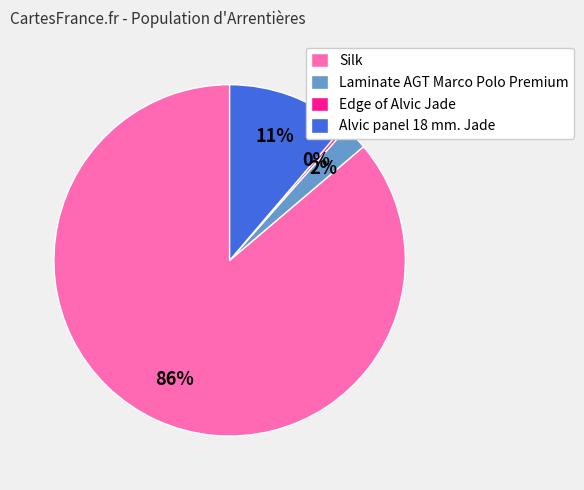

Which has a higher value, Laminate AGT Marco Polo Premium or Edge of Alvic Jade?

Laminate AGT Marco Polo Premium